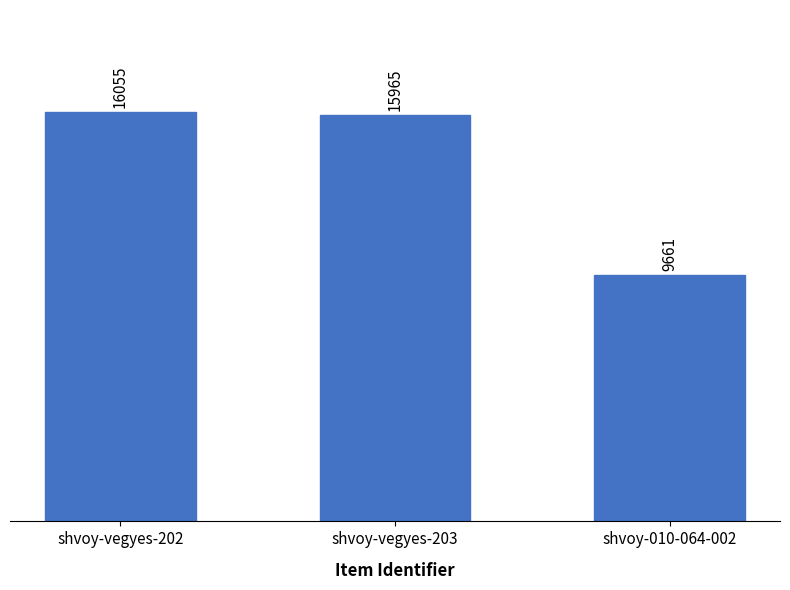

Which label corresponds to the smallest value in the chart?

shvoy-010-064-002